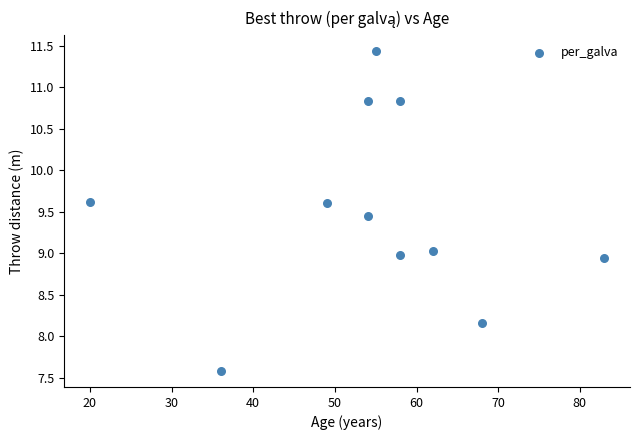

What is the average Y value?

9.5